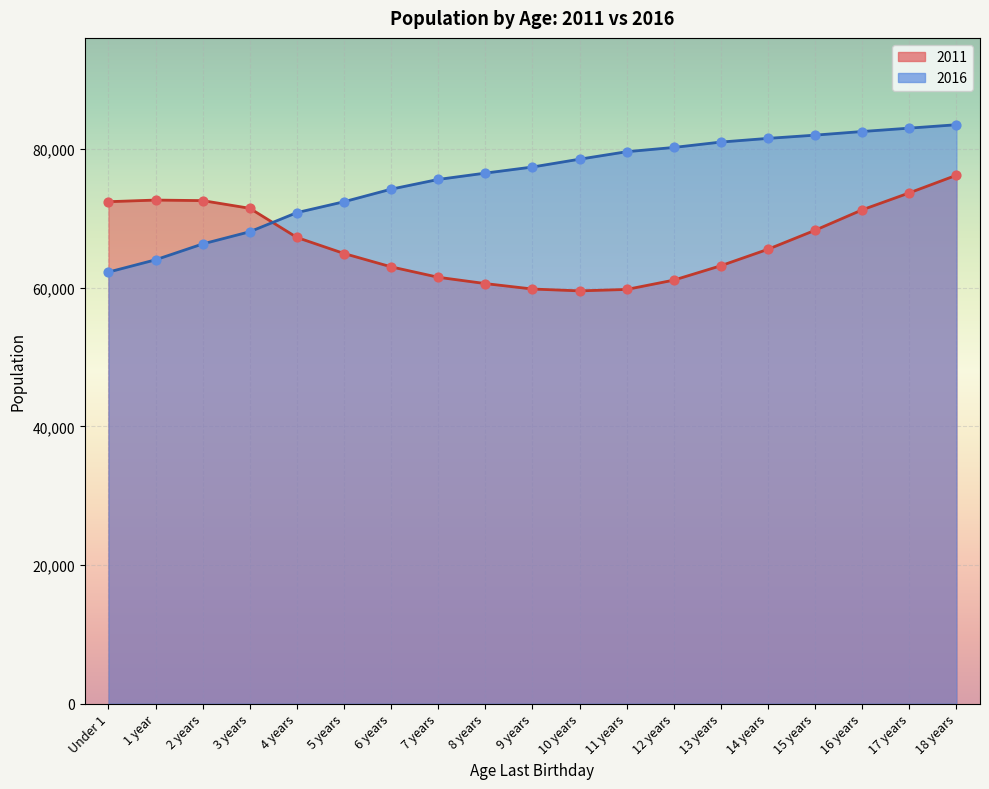

Which series has the largest total across all categories?

2016